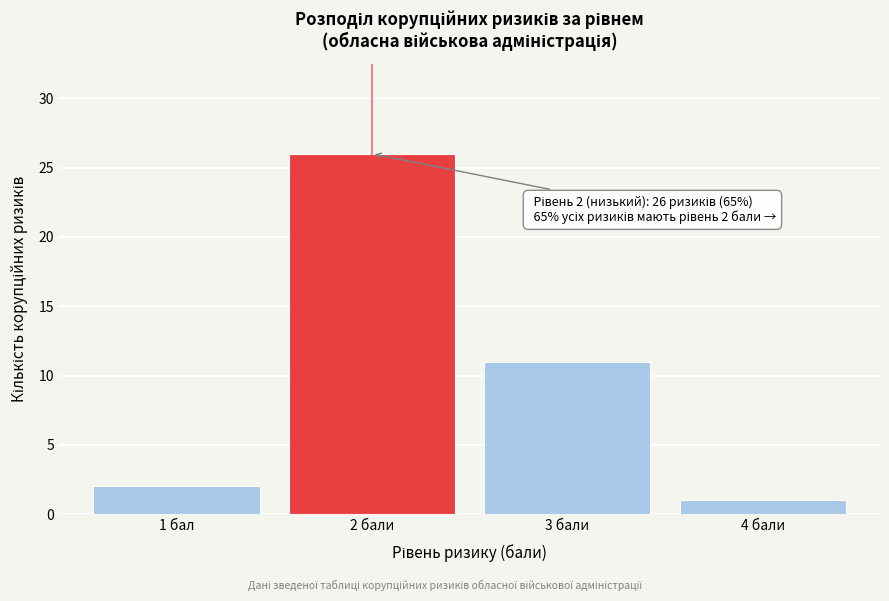

Reading left to right, list all the values displayed in this chart.

2	26	11	1